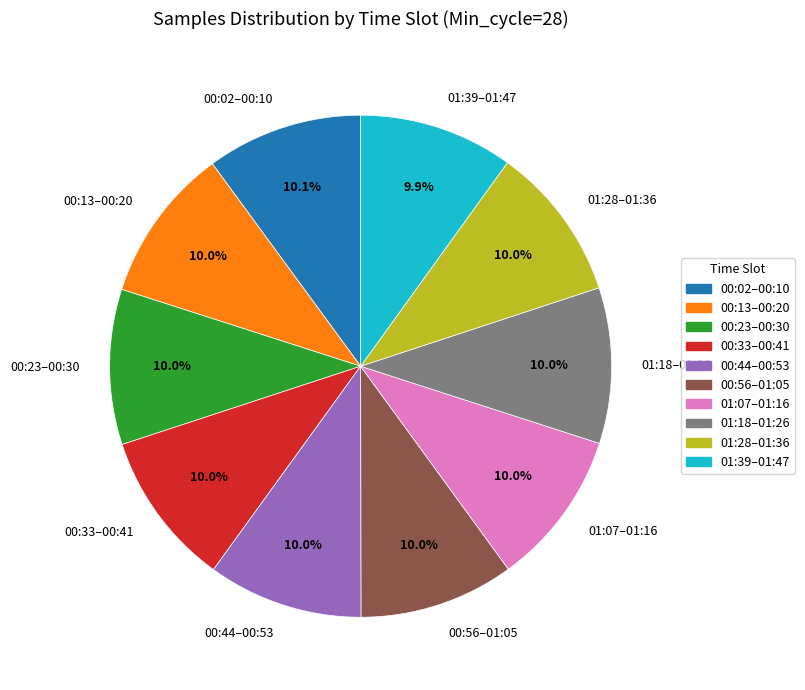

Approximately how many times larger is the value at 01:28–01:36 compared to 00:44–00:53?

1.0